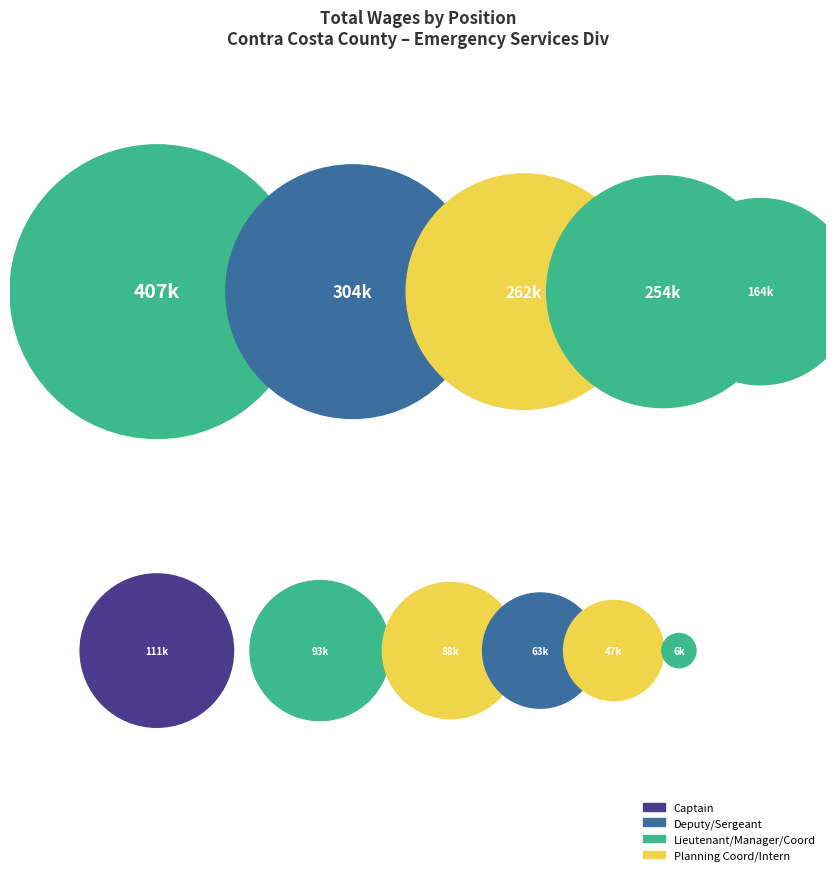

To the nearest percent, what percentage of the pie is Emergency Planning Coord?

14%